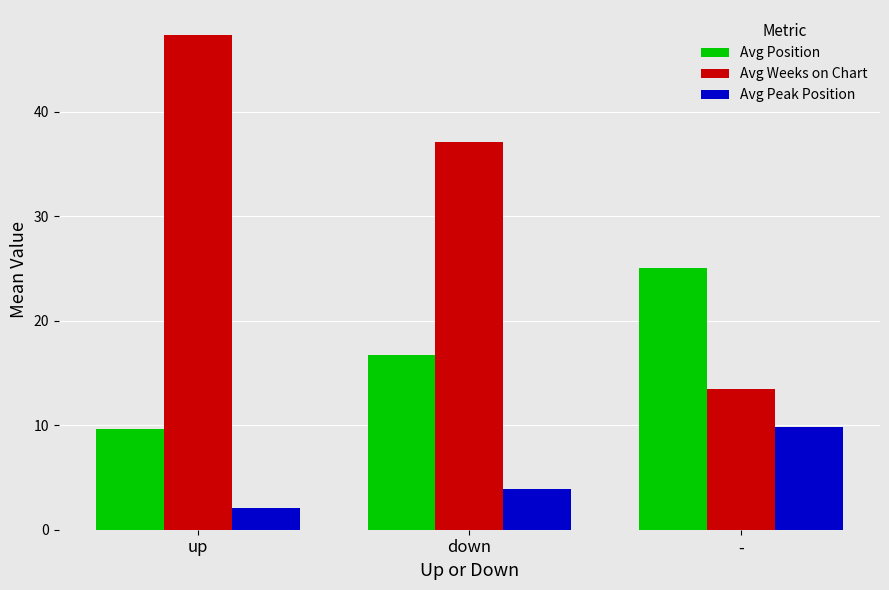

Which series has the widest spread of values?

Avg Weeks on Chart